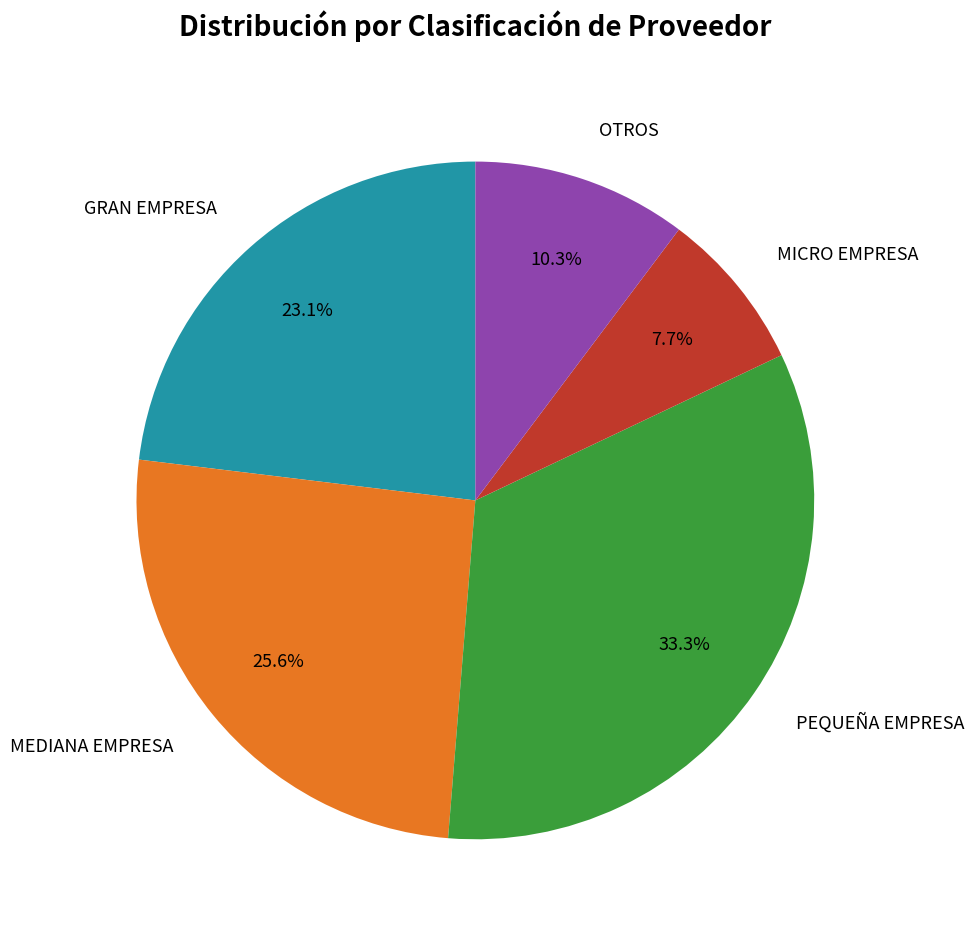

Does GRAN EMPRESA represent more than half of the total?

No